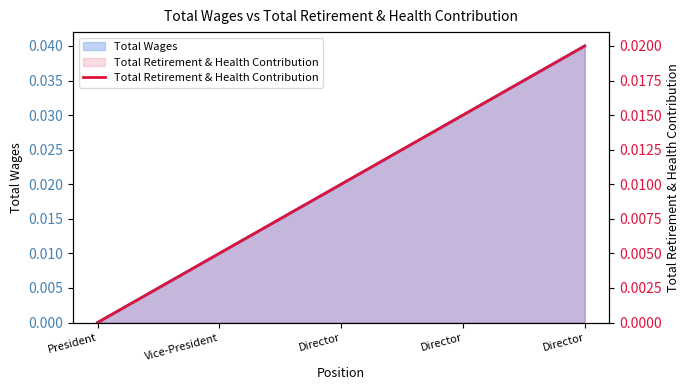

Rank the categories by value from lowest to highest.

President, Vice-President, Director, Director, Director